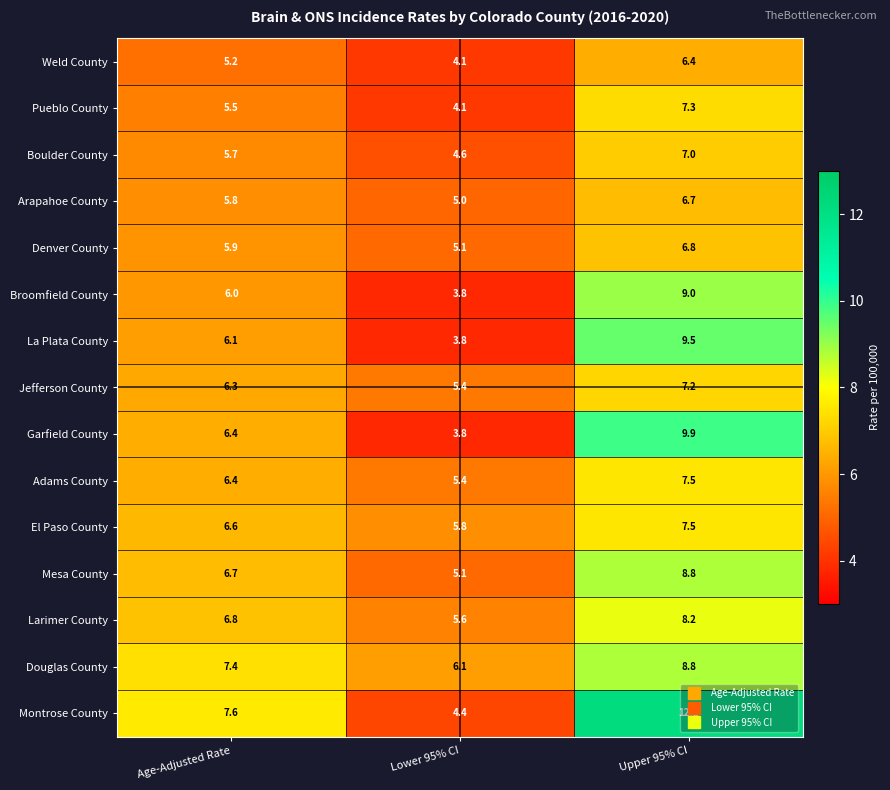

What is the minimum value shown in the chart?

3.8